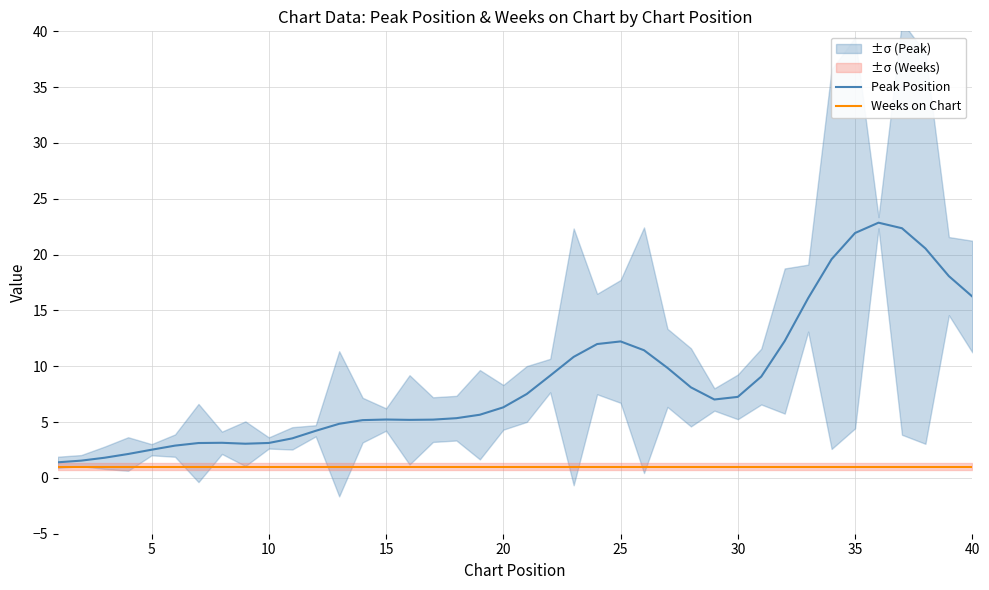

True or false: Weeks on Chart and Peak Position intersect in this chart.

False